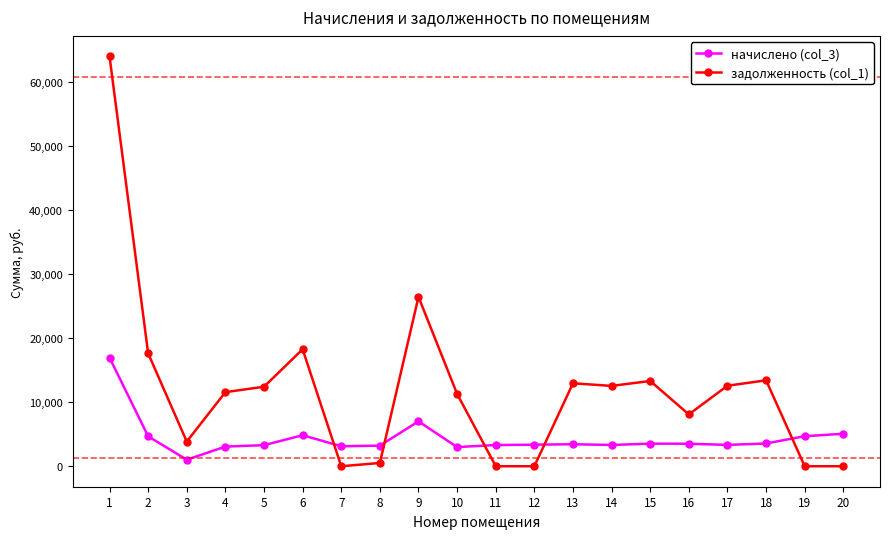

What are all the series names shown in the legend?

начислено (col_3), задолженность (col_1)